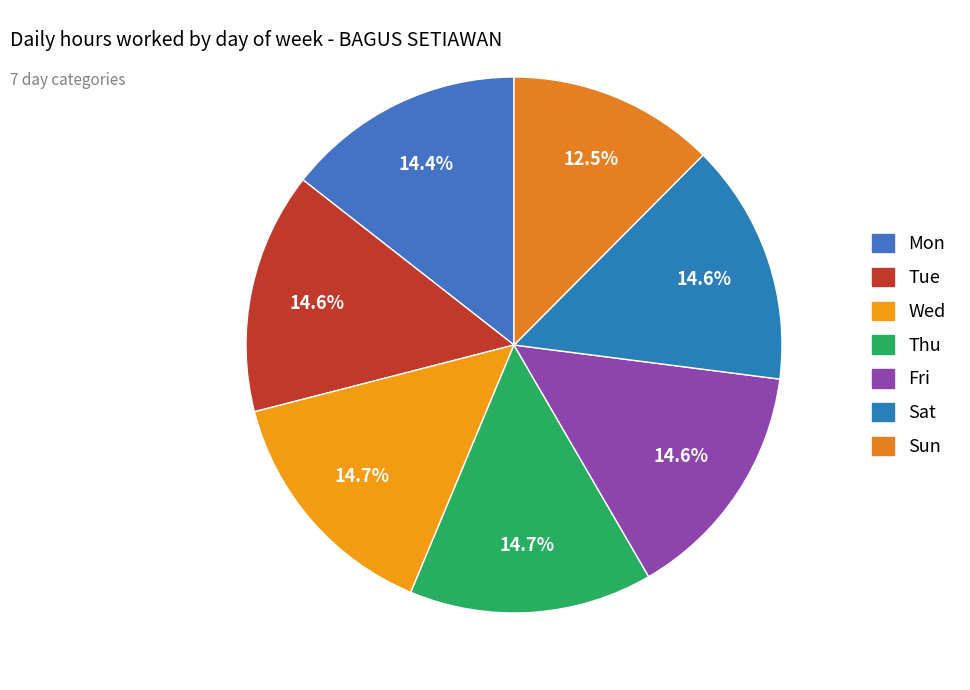

True or false: Mon accounts for 8% of the total.

False